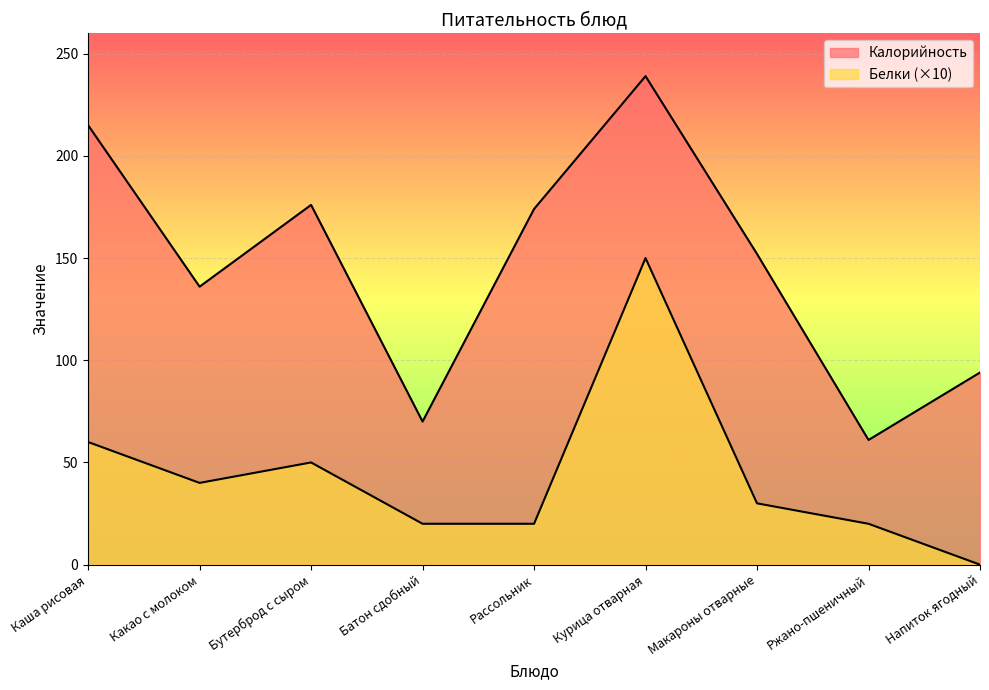

Reading right to left, transcribe all the data shown in this chart.

Калорийность: 94	61	152	239	174	70	176	136	215
Белки: 0	20	30	150	20	20	50	40	60